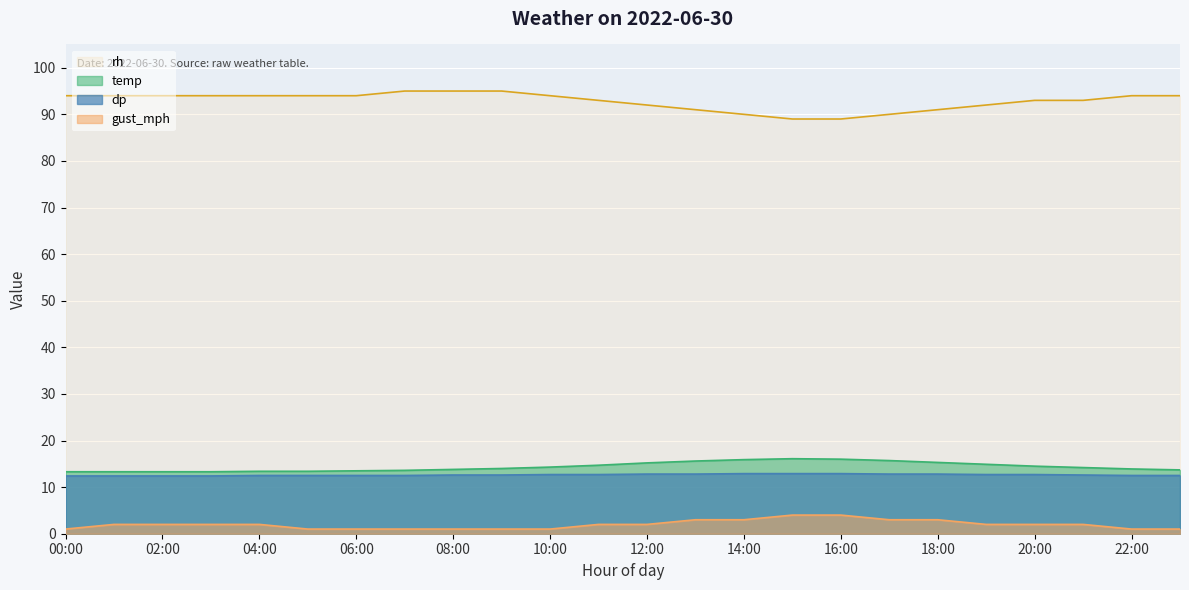

What is the total value across all series at 06:00?

121.0